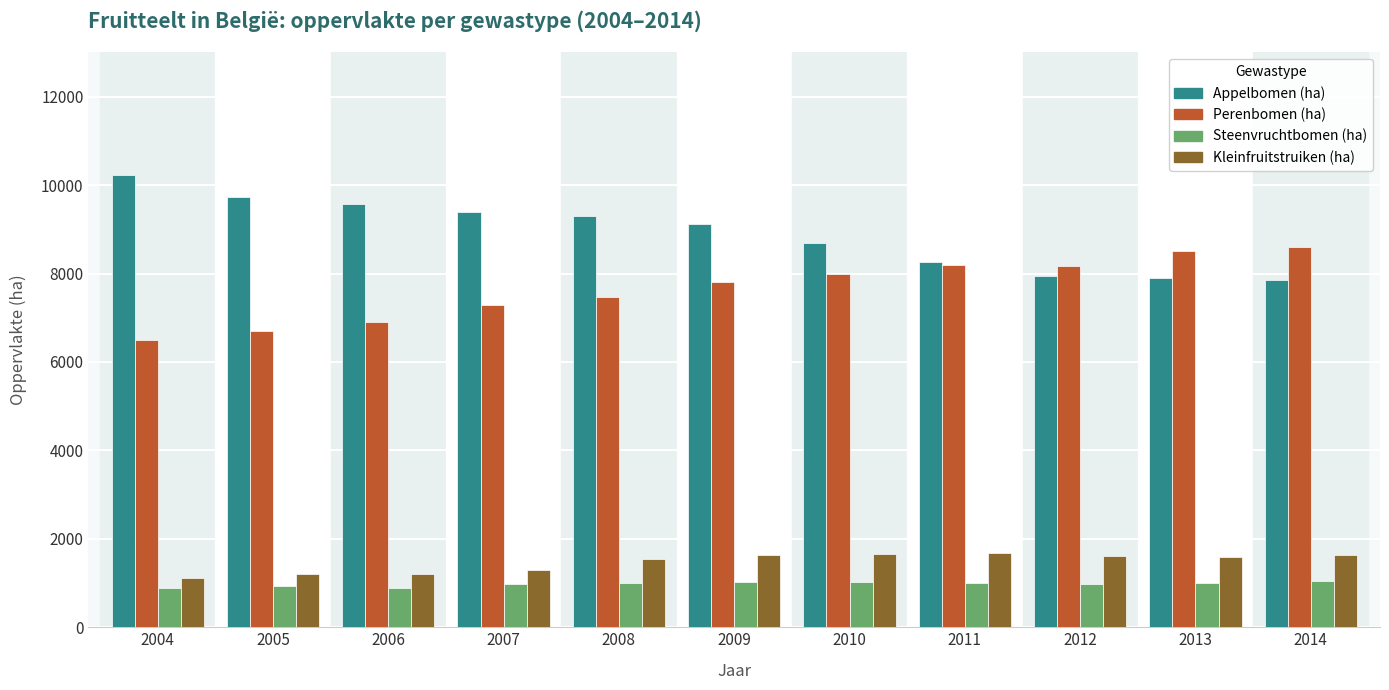

How many bars are there in each group?

4